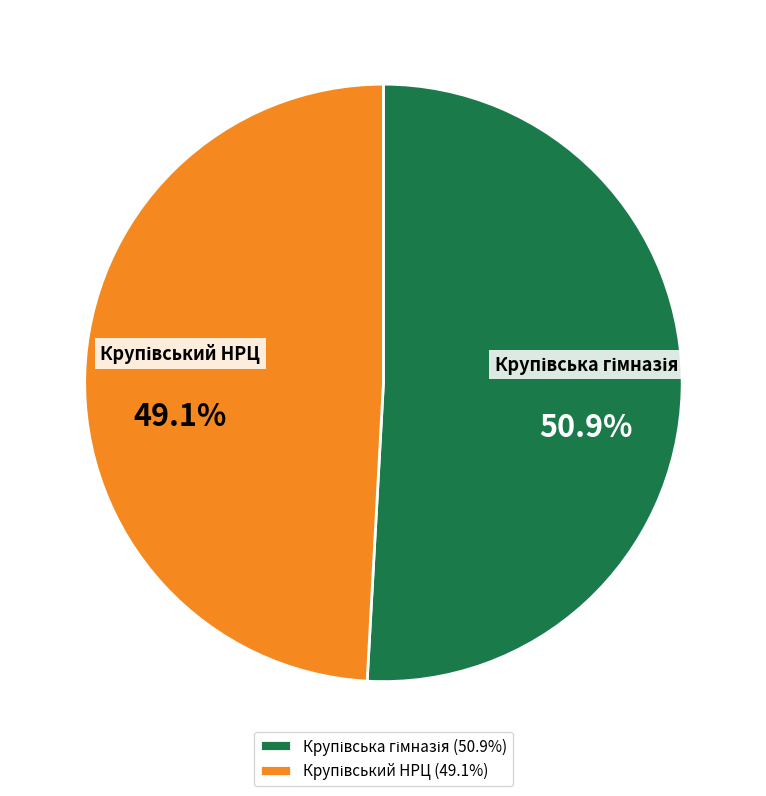

Does any single category account for the majority?

Yes